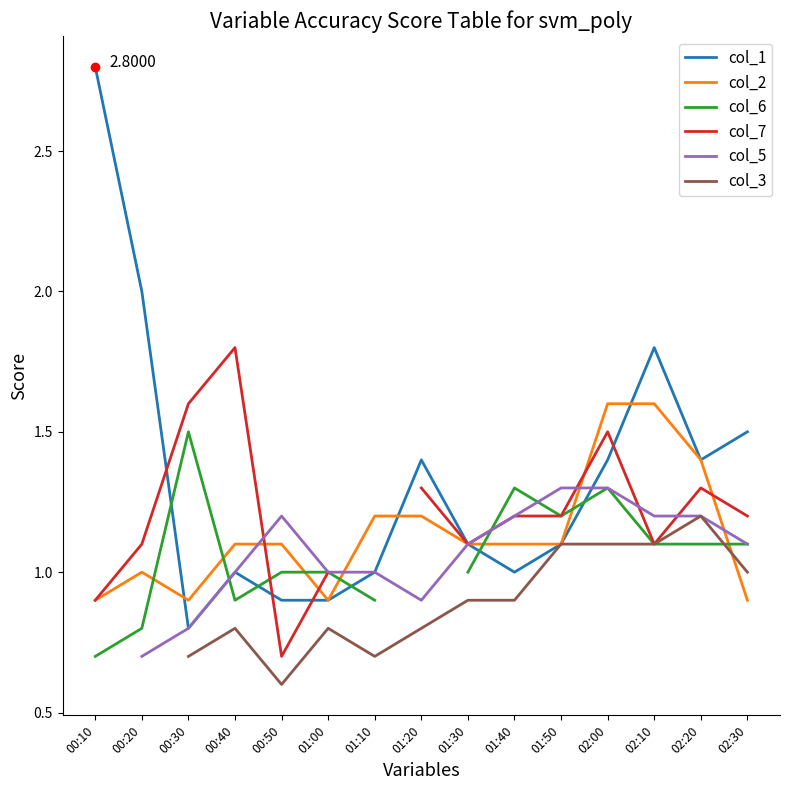

Which series has the largest total across all categories?

col_1